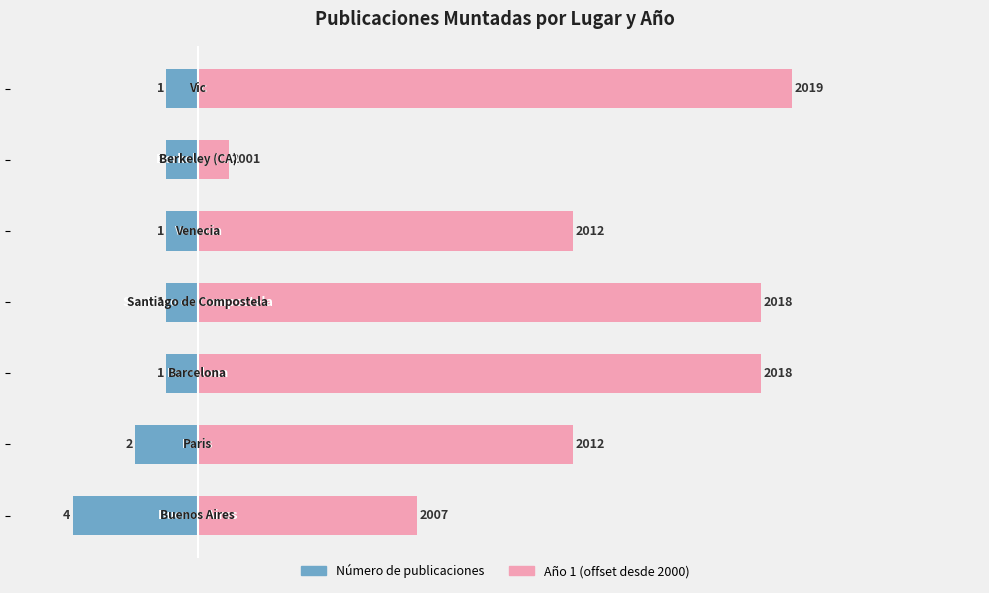

Which series changed the most between 5 and 20?

Año 1 (offset desde 2000)